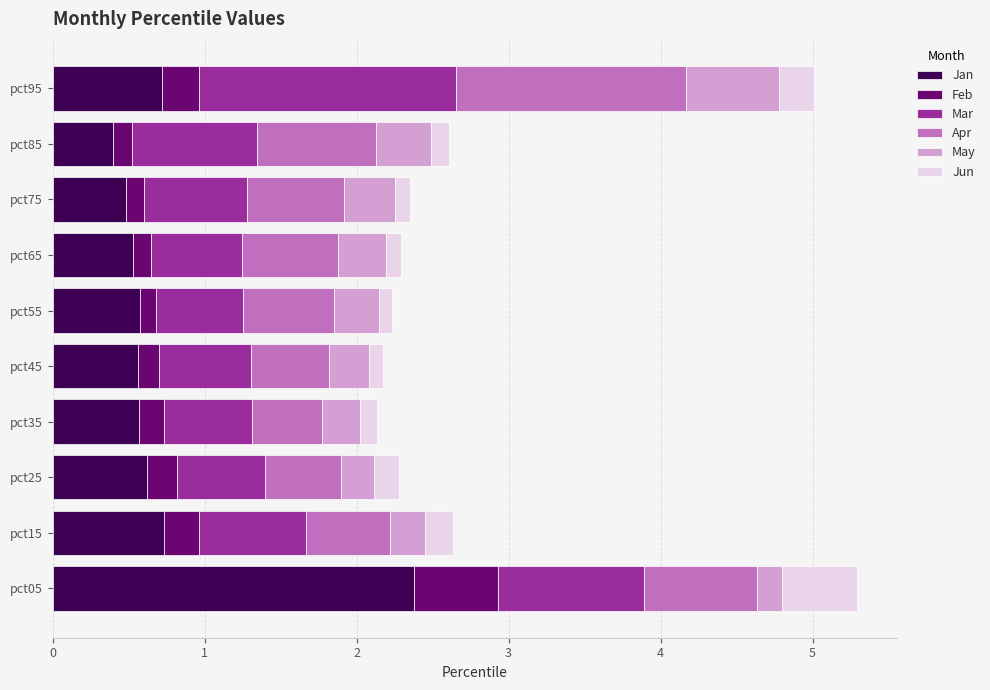

At which label does Jan reach its peak?

pct05